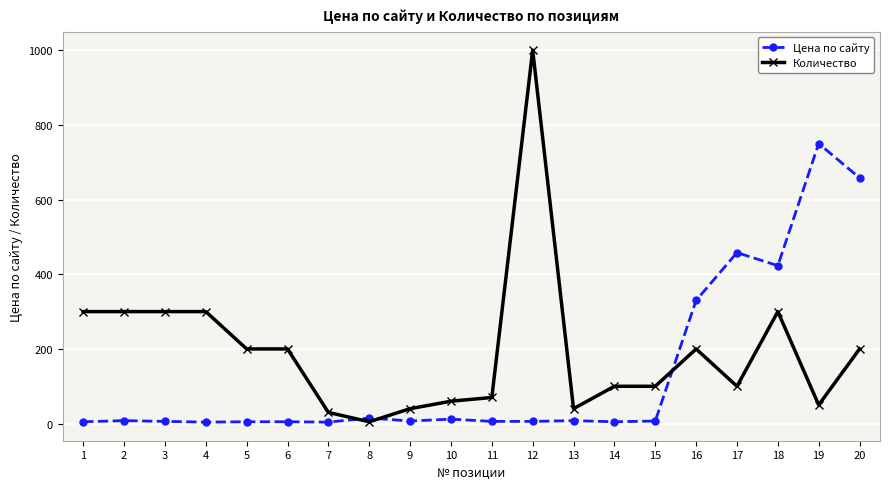

True or false: Цена по сайту and Количество cross at least once.

True